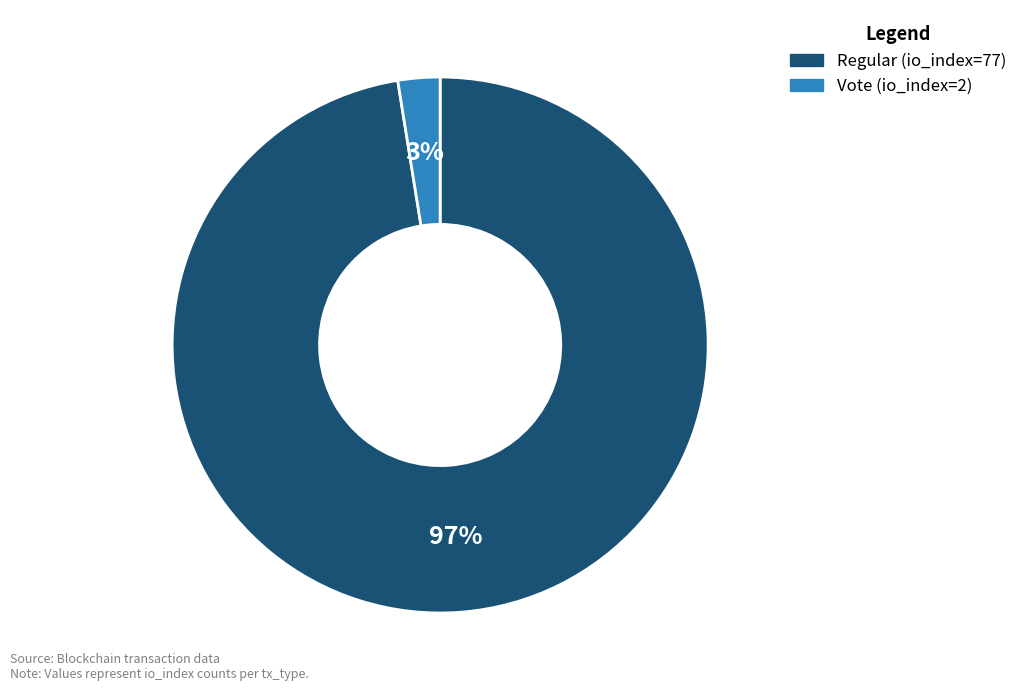

Does Vote (io_index=2) account for over 50% of the chart?

No